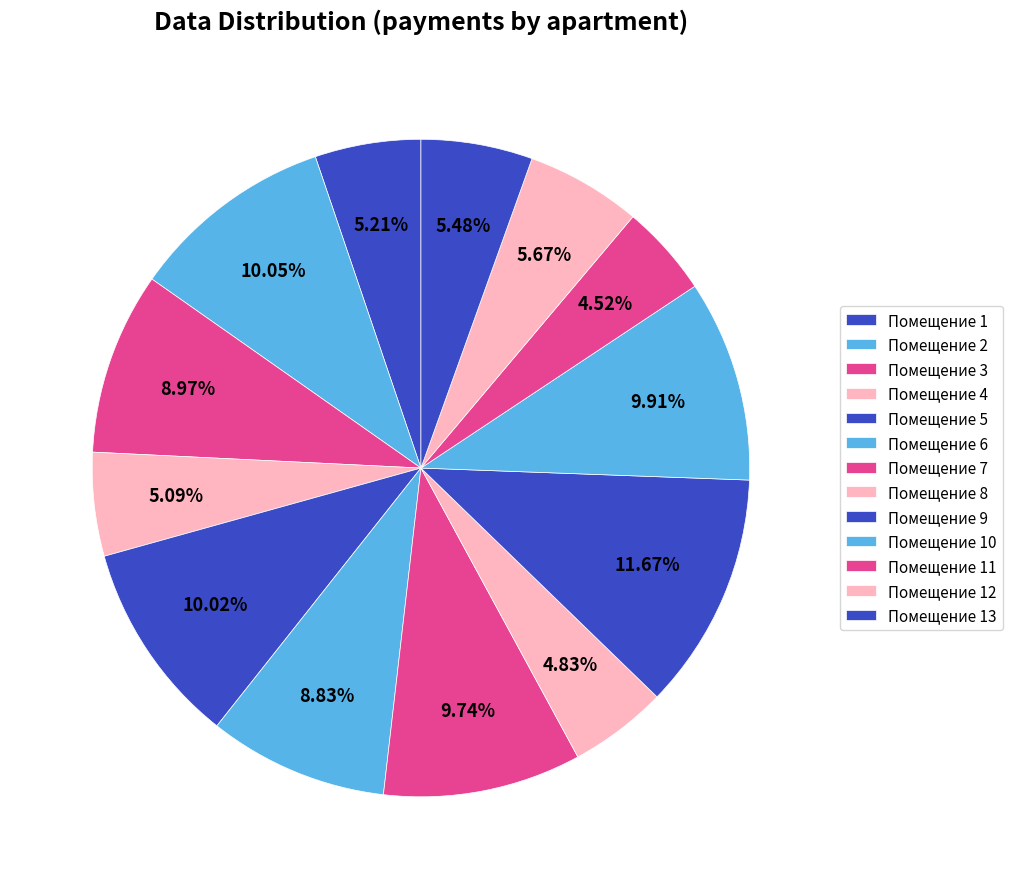

Count the number of slices in the pie.

13